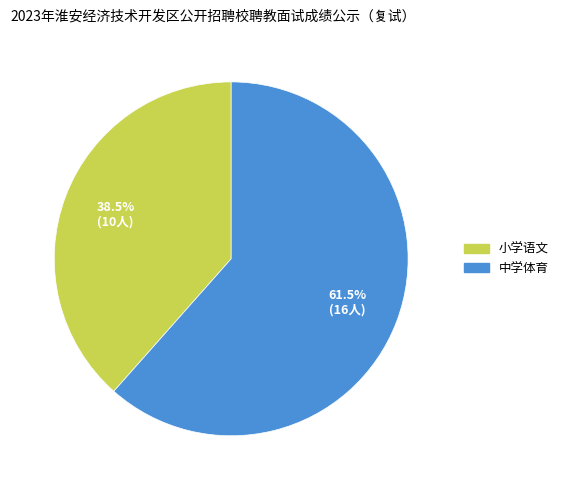

To the nearest percent, what is the average slice percentage?

50%